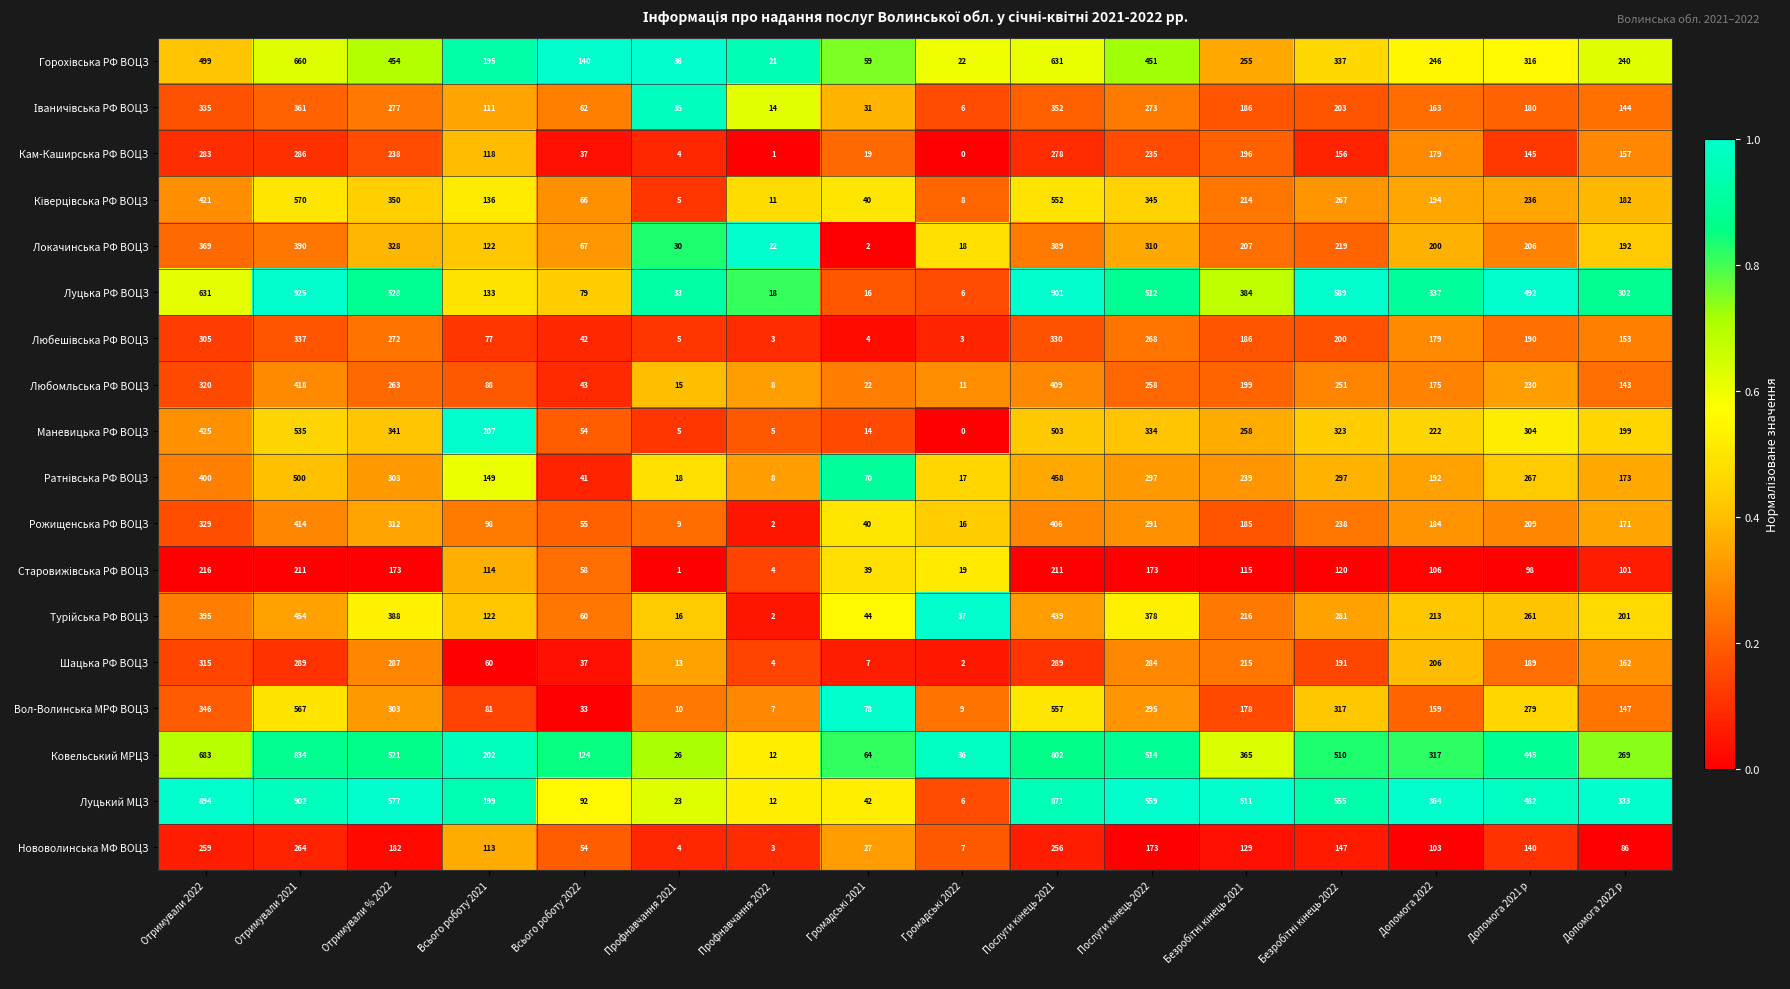

What is the highest value of the Вол-Волинська МРФ ВОЦЗ series?

567